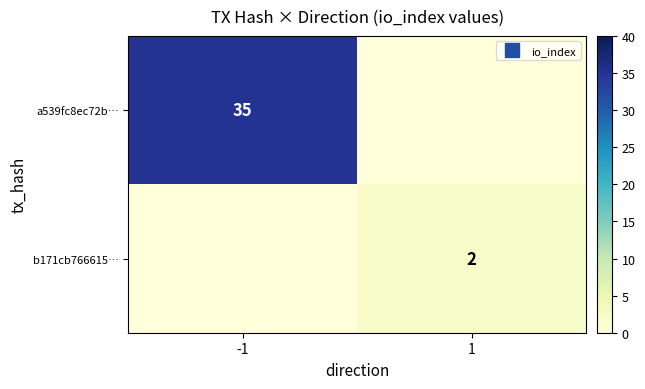

True or false: b171cb766615… has a value of 2 at 1.

True